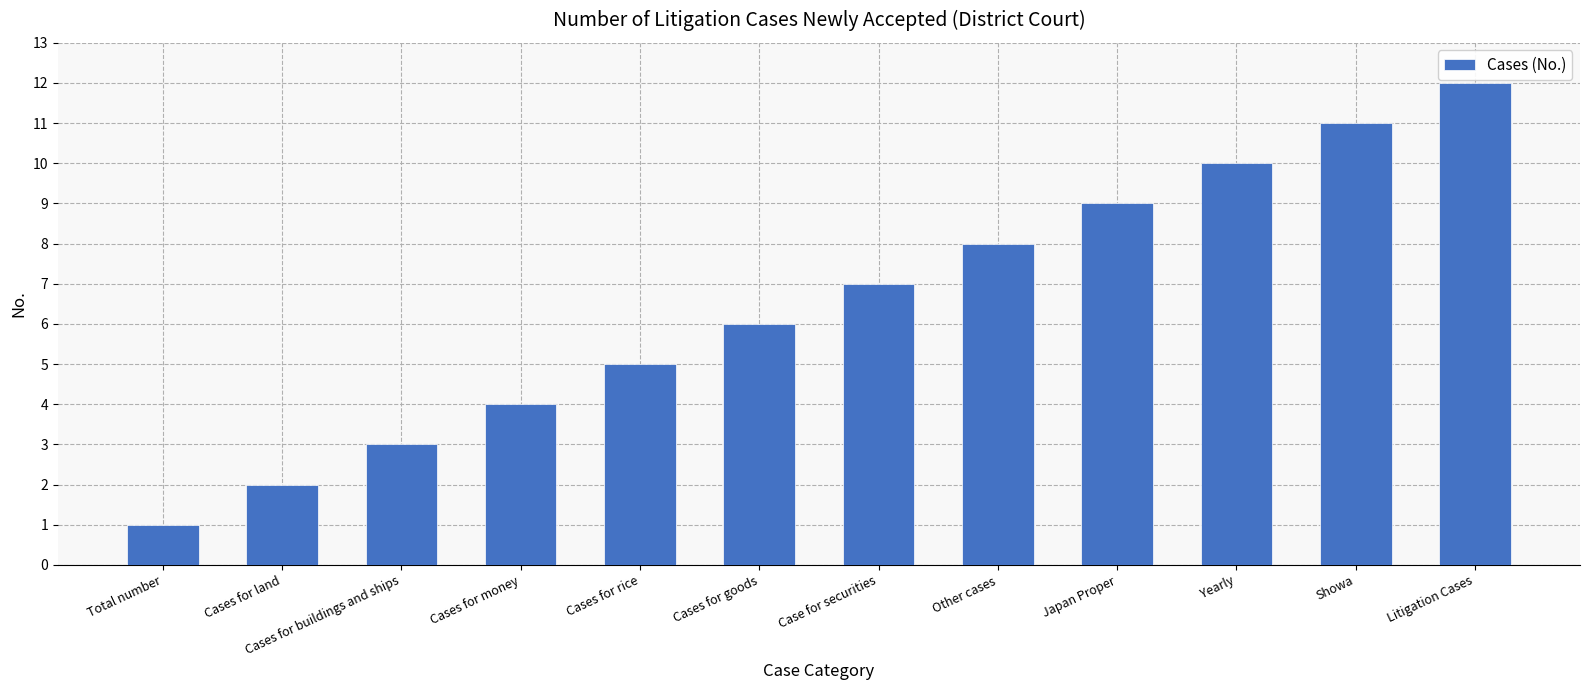

List the labels in order of value, largest first.

Litigation Cases, Showa, Yearly, Japan Proper, Other cases, Case for securities, Cases for goods, Cases for rice, Cases for money, Cases for buildings and ships, Cases for land, Total number